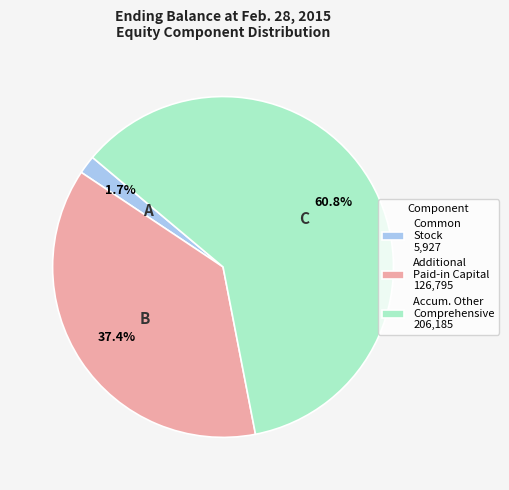

Which category has the smallest portion of the pie?

Common Stock 5,927